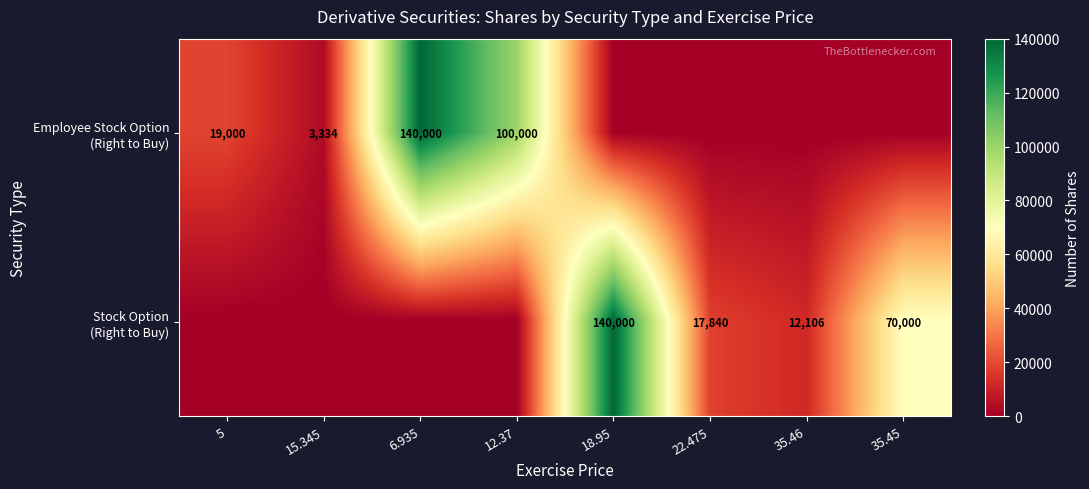

Rank the categories by Stock Option (Right to Buy) value from lowest to highest.

5, 15.345, 6.935, 12.37, 35.46, 22.475, 35.45, 18.95